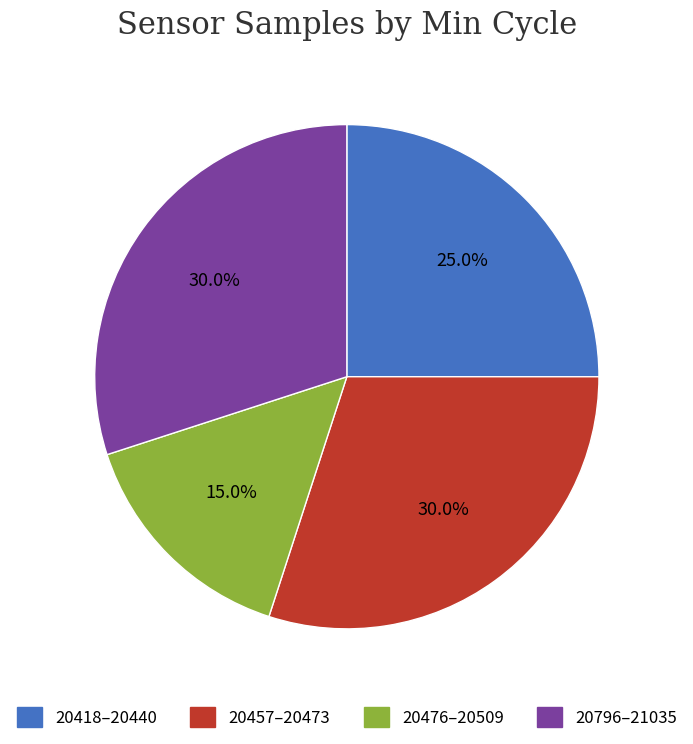

What is the ratio of the value at 20457–20473 to the value at 20796–21035?

1.0